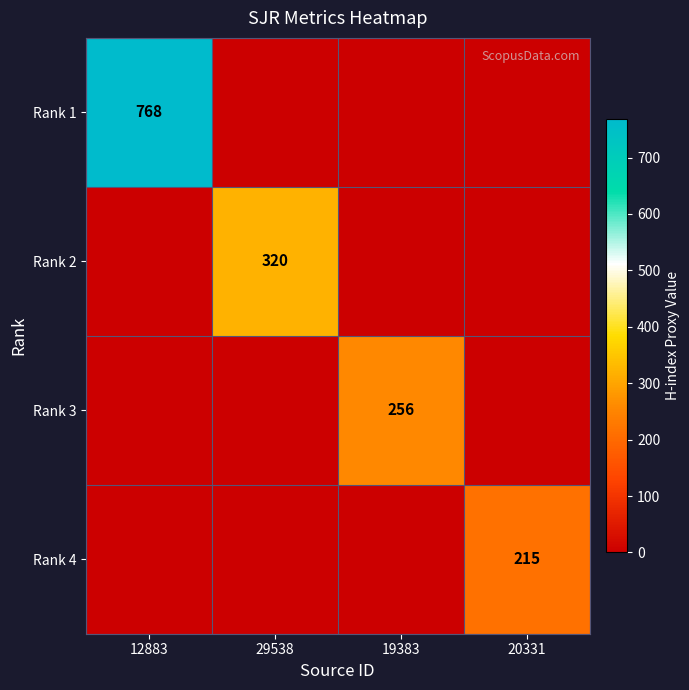

Which category has the highest value in the Rank 1 series?

12883